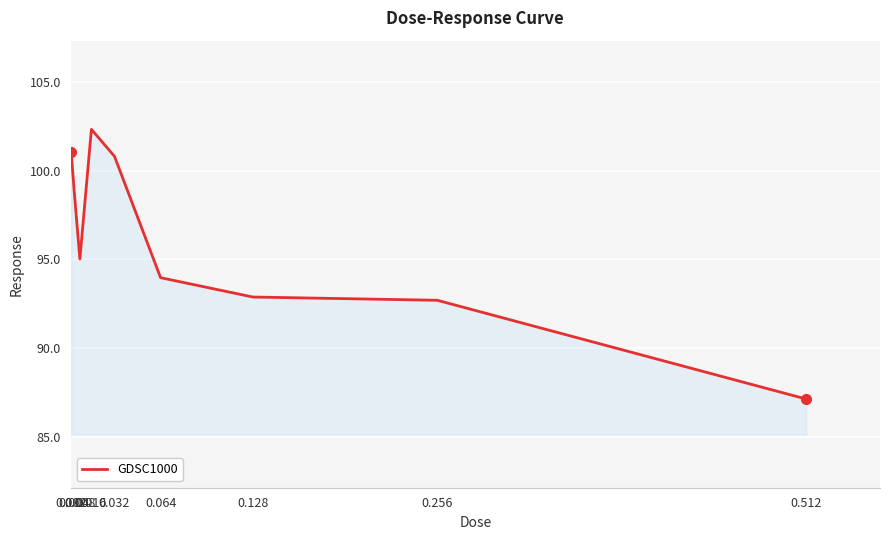

What is the sum of all values?

864.7